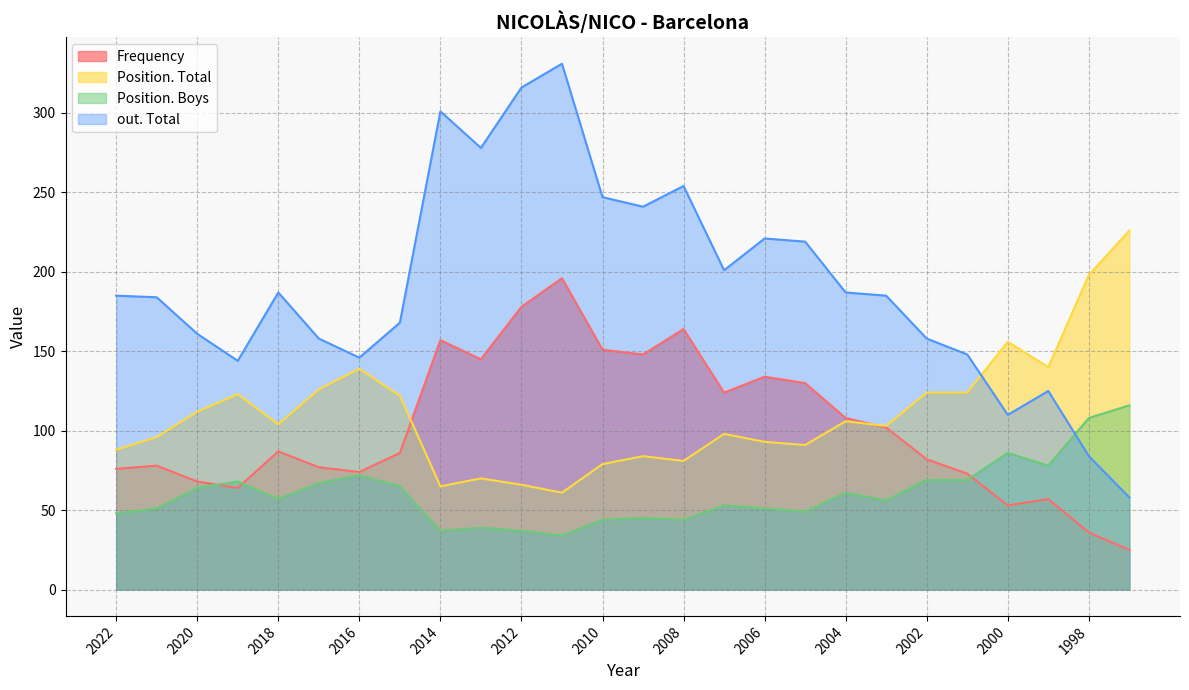

The Frequency series shows 64 at 2019. True or false?

True